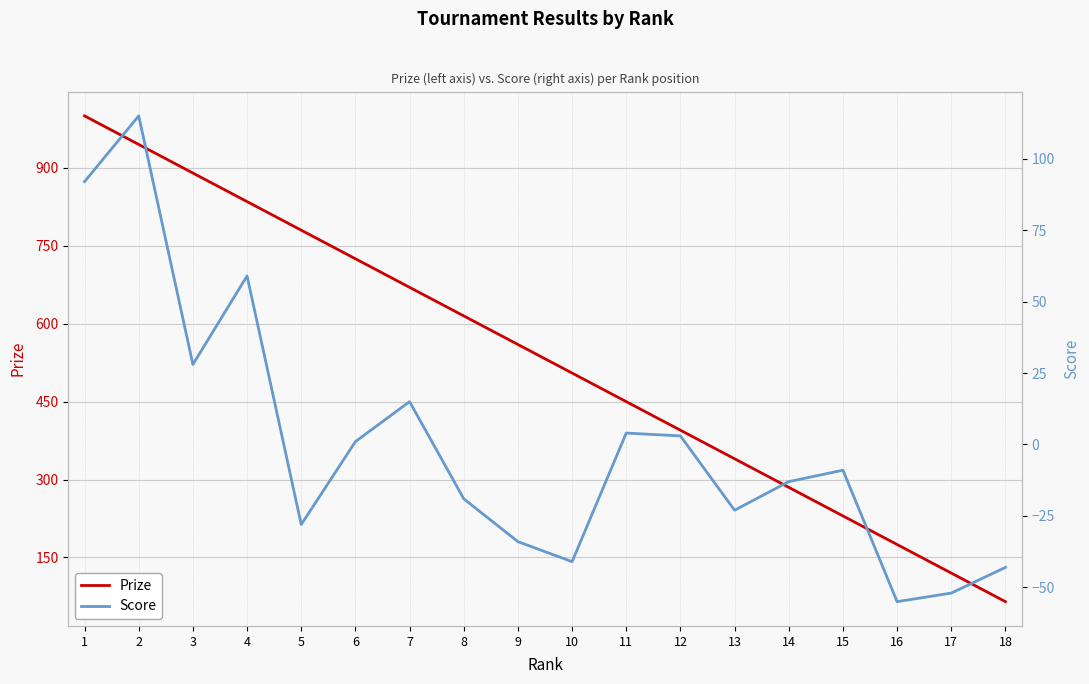

How many categories are shown in the chart?

18